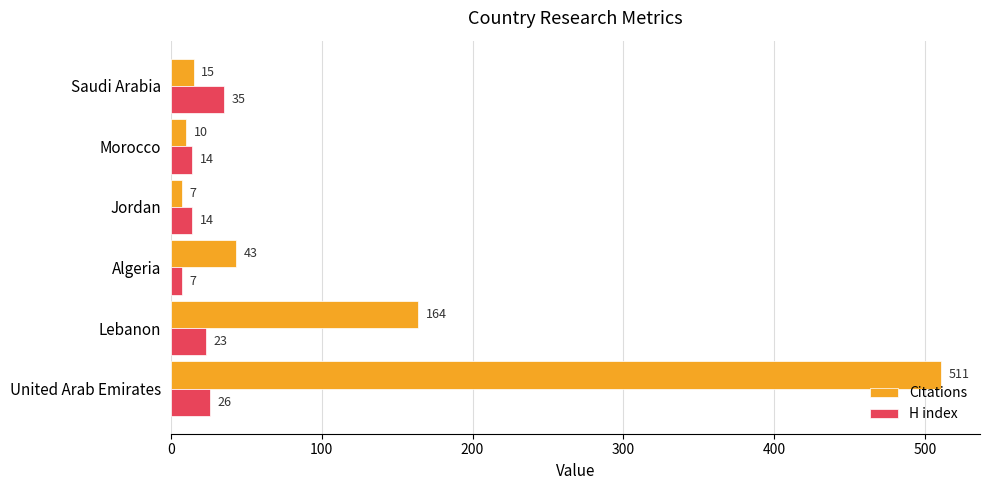

Rank the categories by Citations value from highest to lowest.

United Arab Emirates, Lebanon, Algeria, Saudi Arabia, Morocco, Jordan